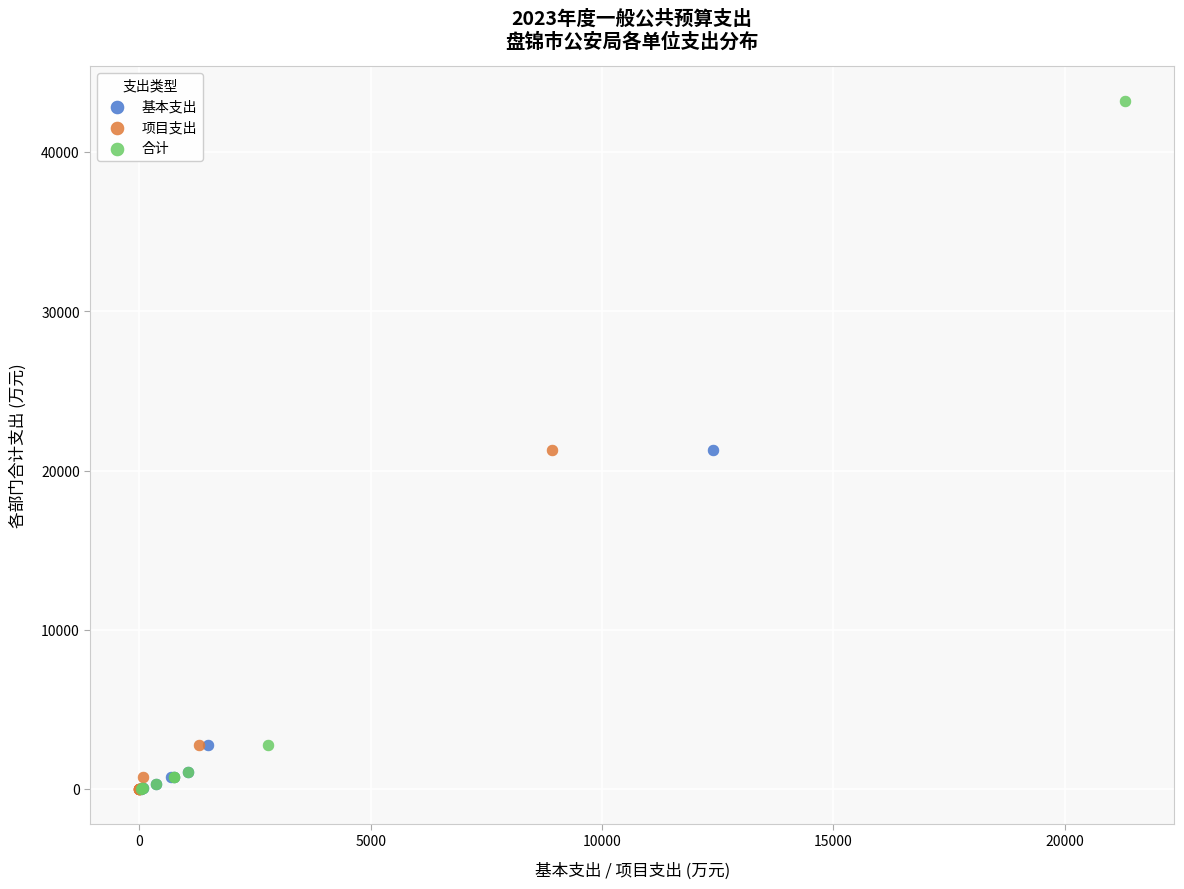

Which series has the widest spread of Y values?

合计